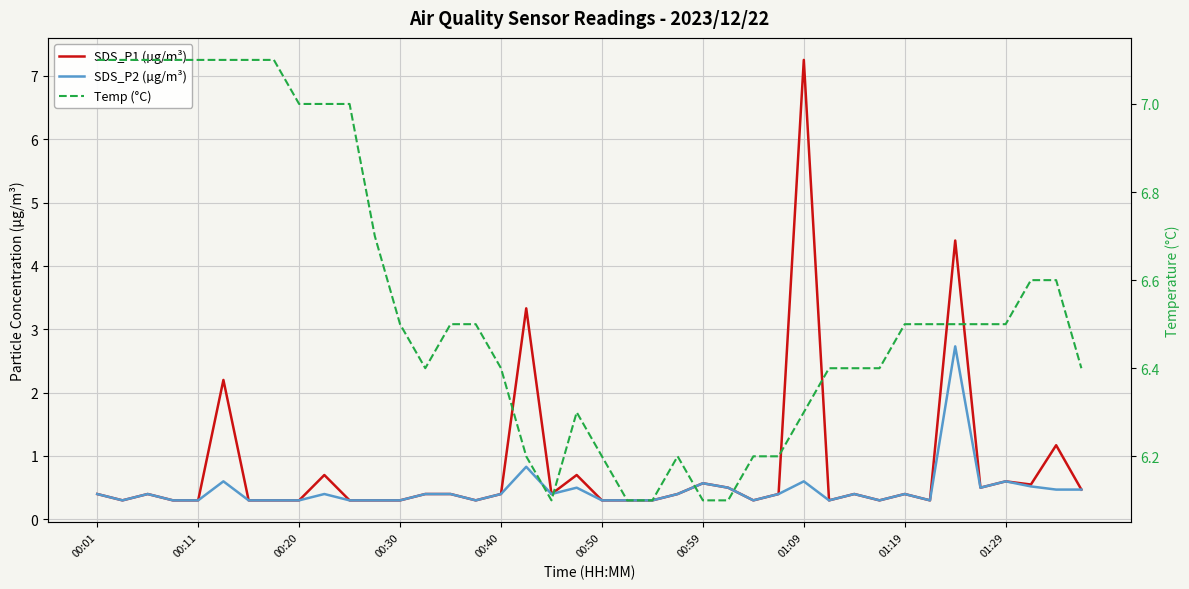

True or false: SDS_P2 (µg/m³) and Temp (°C) intersect in this chart.

False